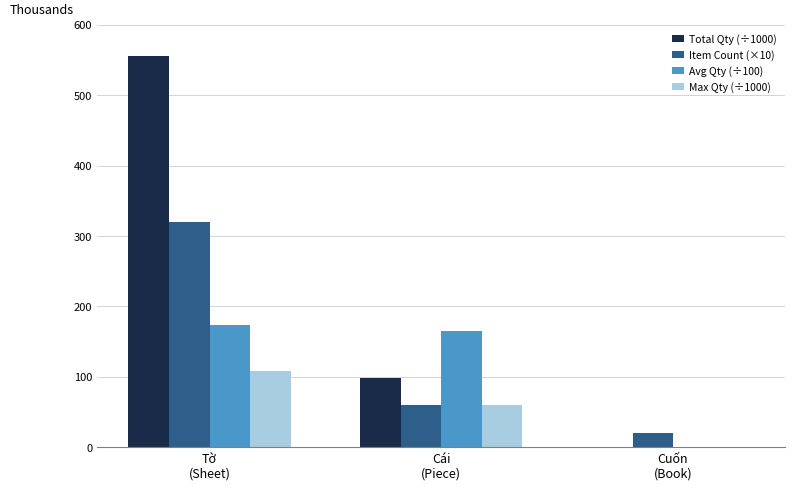

Which series has the largest total across all categories?

Total Qty (÷1000)